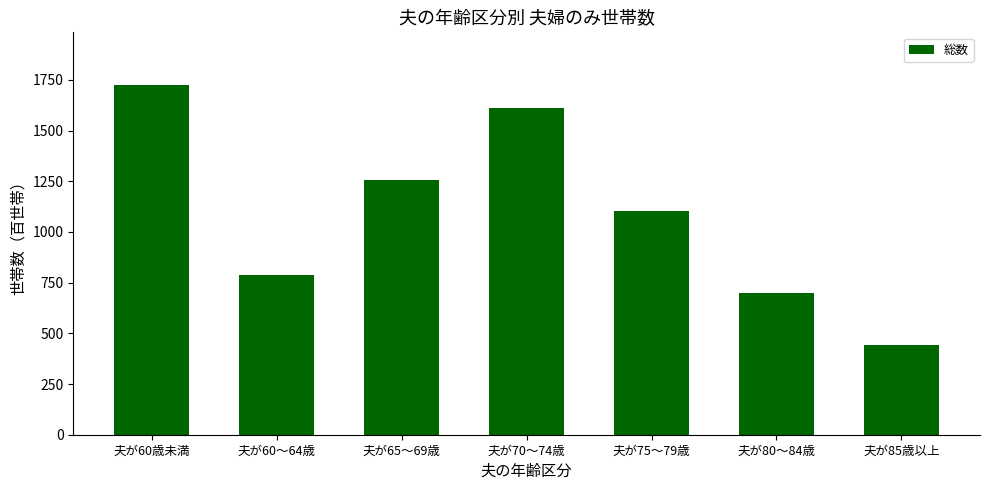

Reading right to left, what are all the values shown in this chart?

443	698	1103	1610	1258	790	1726